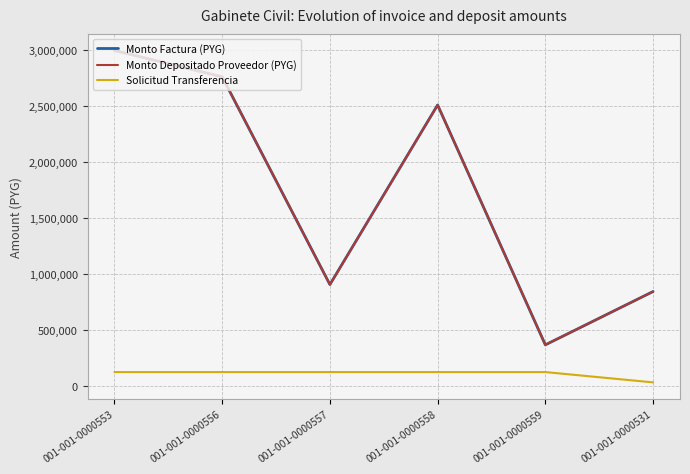

What is the label of the 1st point from the left?

001-001-0000553